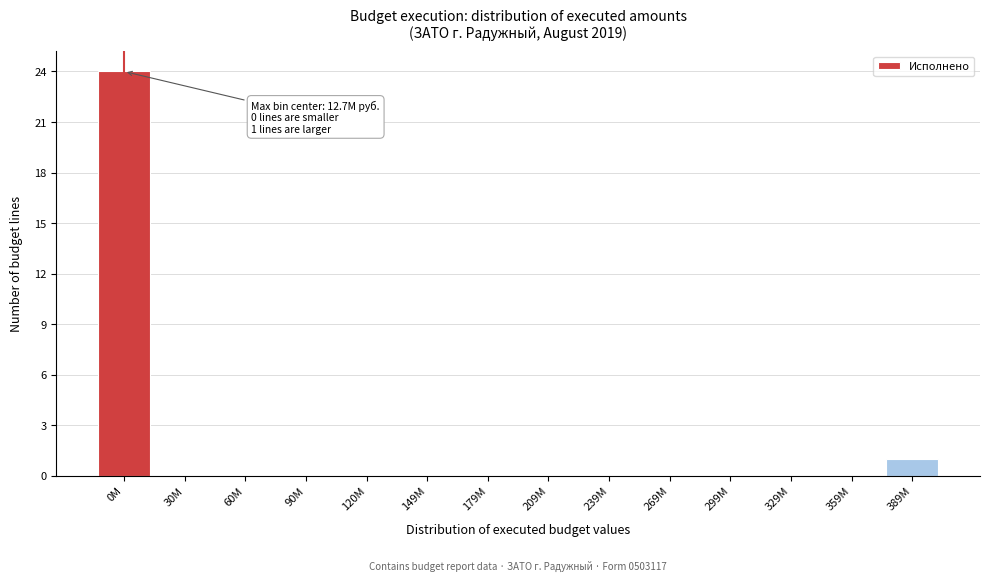

Reading right to left, list all the values displayed in this chart.

389M=1	359M=0	329M=0	299M=0	269M=0	239M=0	209M=0	179M=0	149M=0	120M=0	90M=0	60M=0	30M=0	0M=24